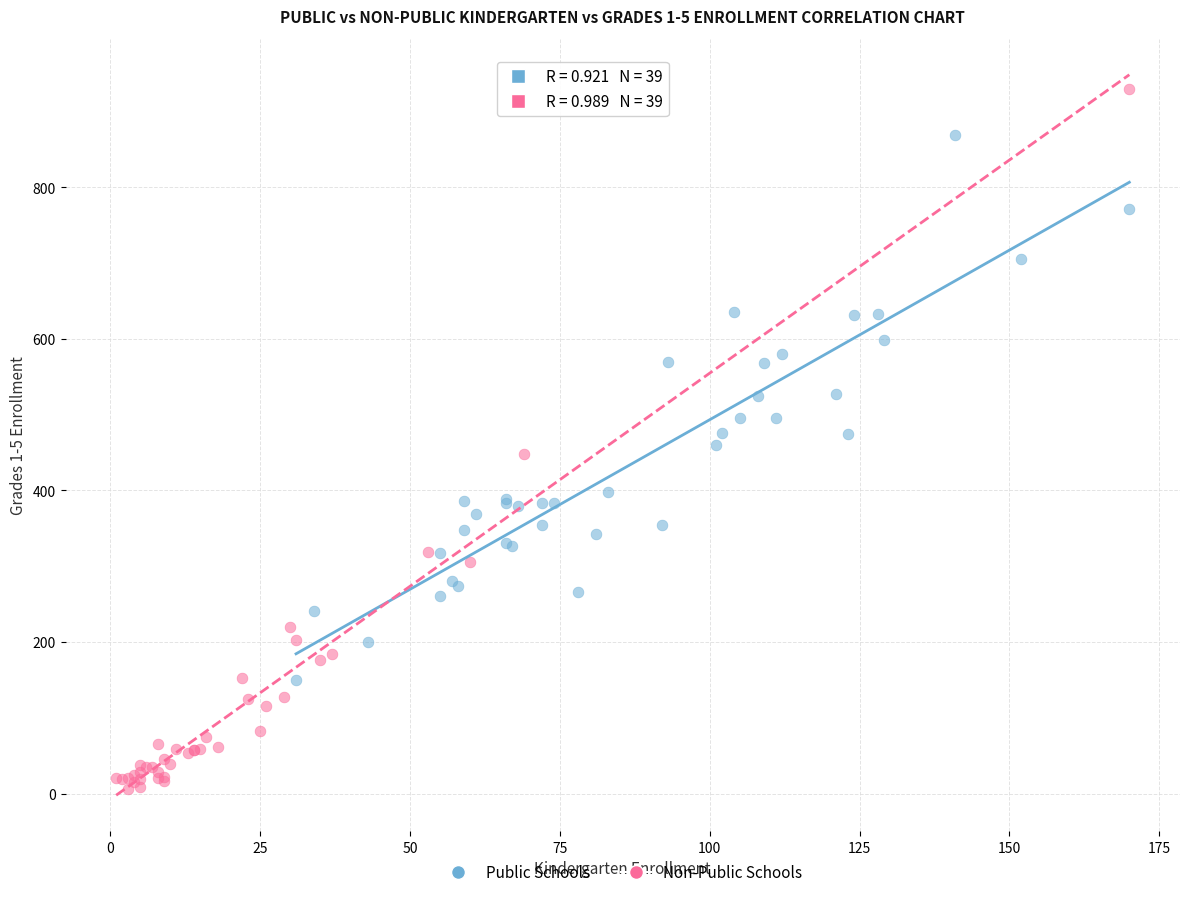

Which series has the largest Y range (max minus min)?

Non-Public Schools